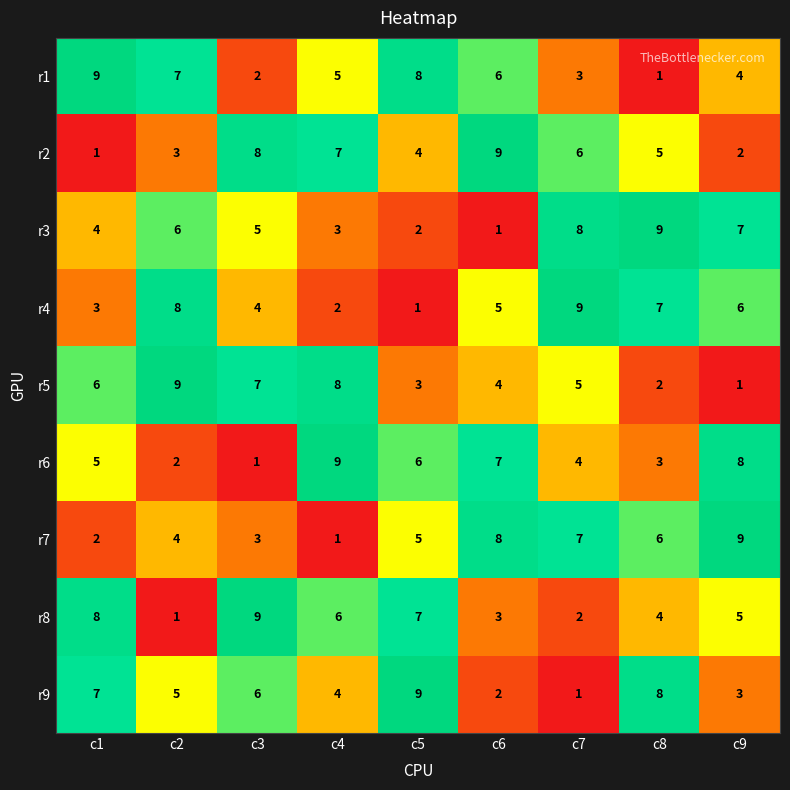

Is it true that r3 equals 7 at c3?

False